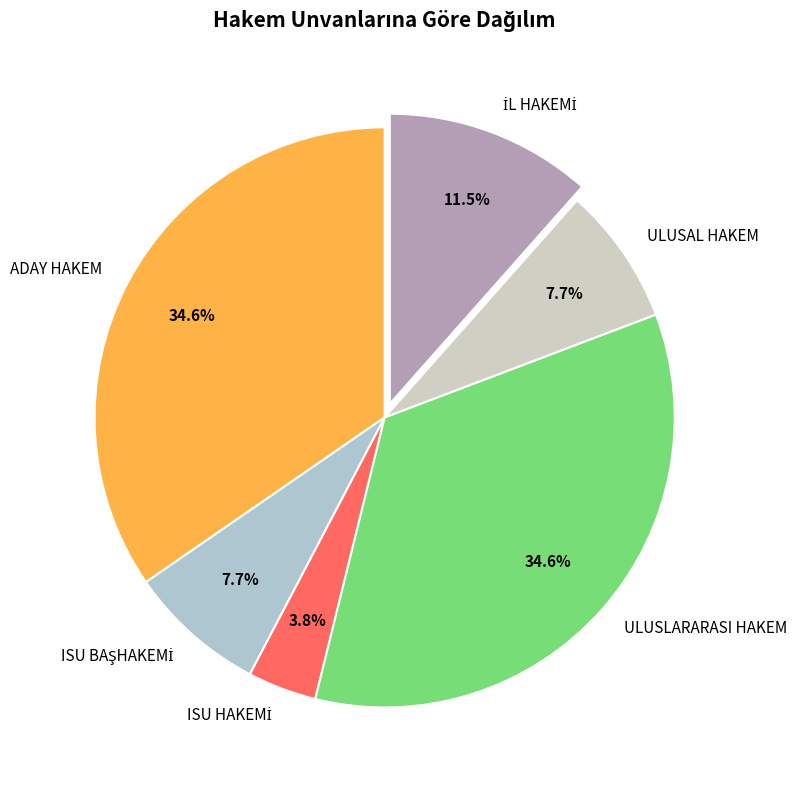

Is ULUSAL HAKEM the majority of the pie?

No